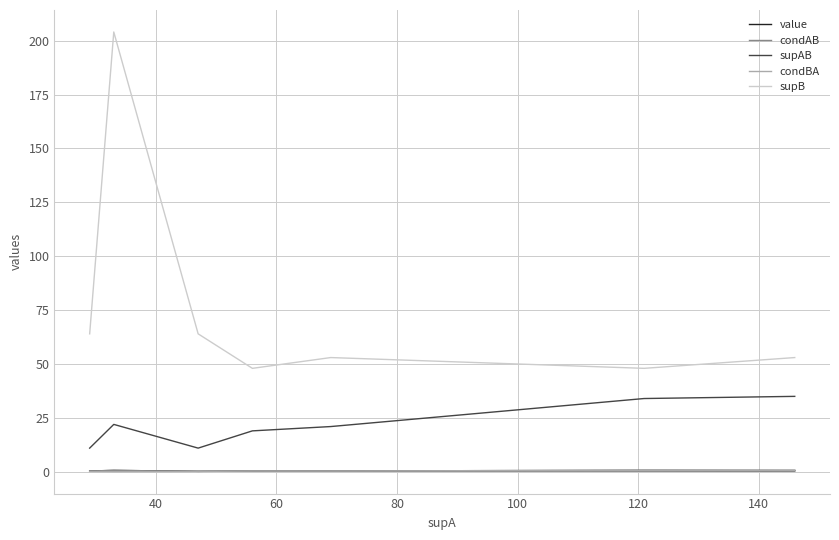

What is the difference between the second highest and second lowest values in the condAB series?

0.1